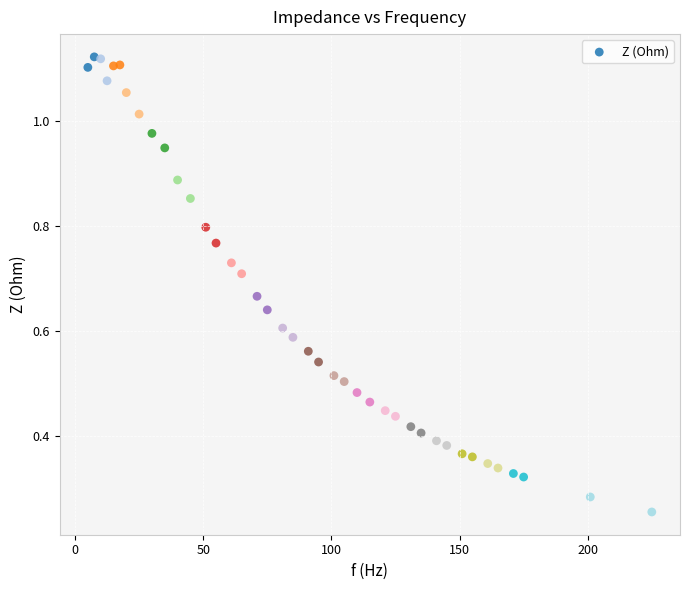

What is the range of X values (max minus min)?

220.0